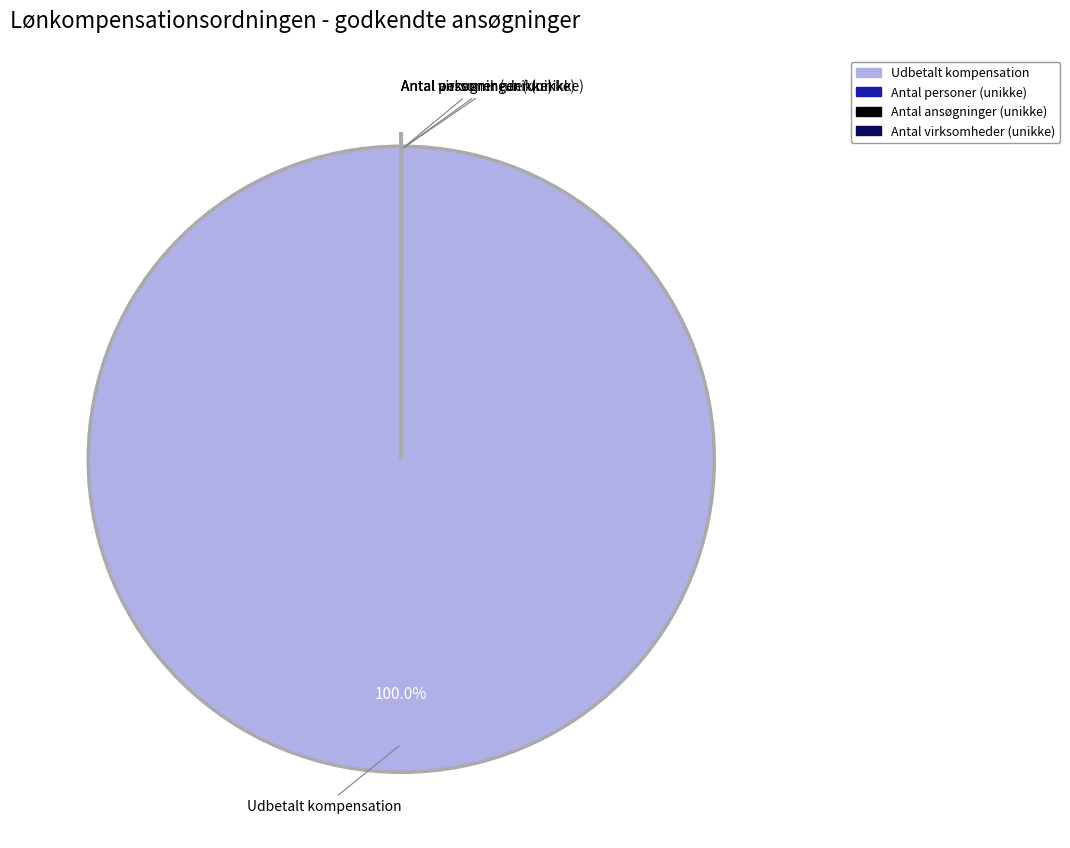

Does any single category account for the majority?

Yes